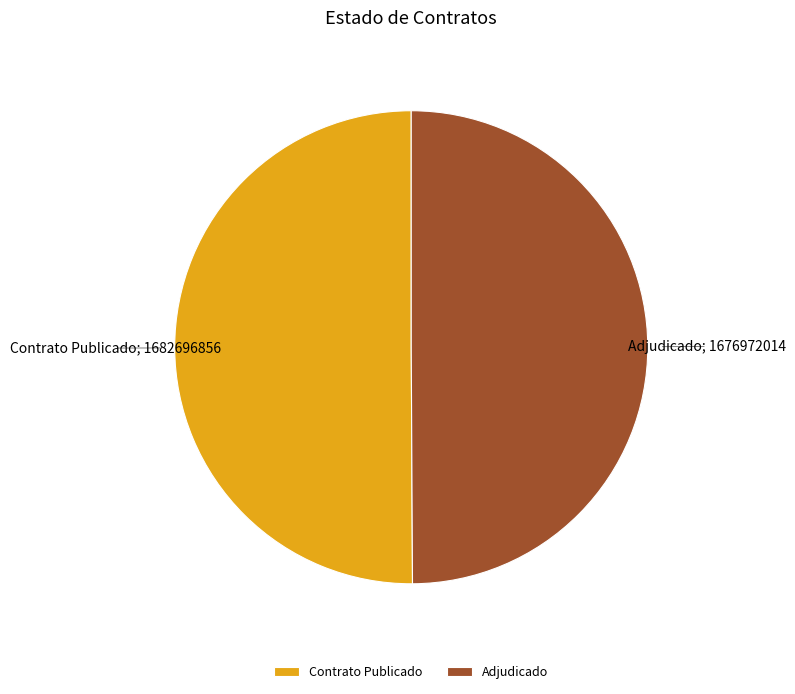

True or false: Adjudicado; 1676972014 accounts for 50% of the total.

True